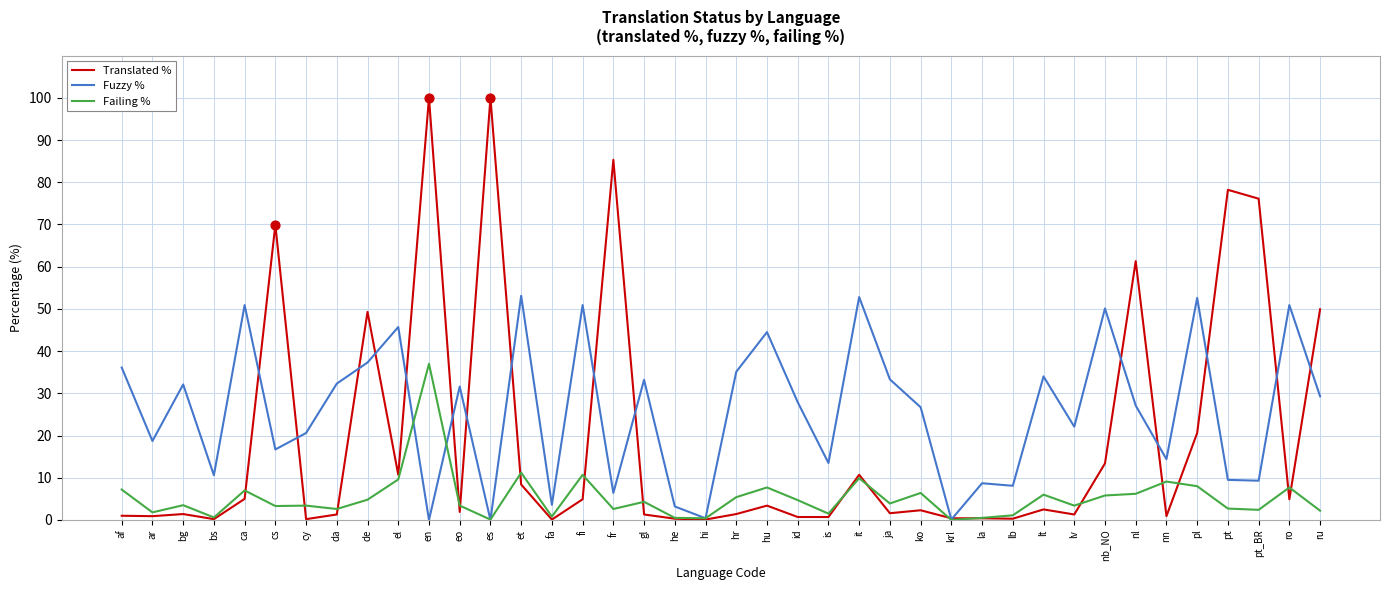

What are all the series names shown in the legend?

Translated %, Fuzzy %, Failing %